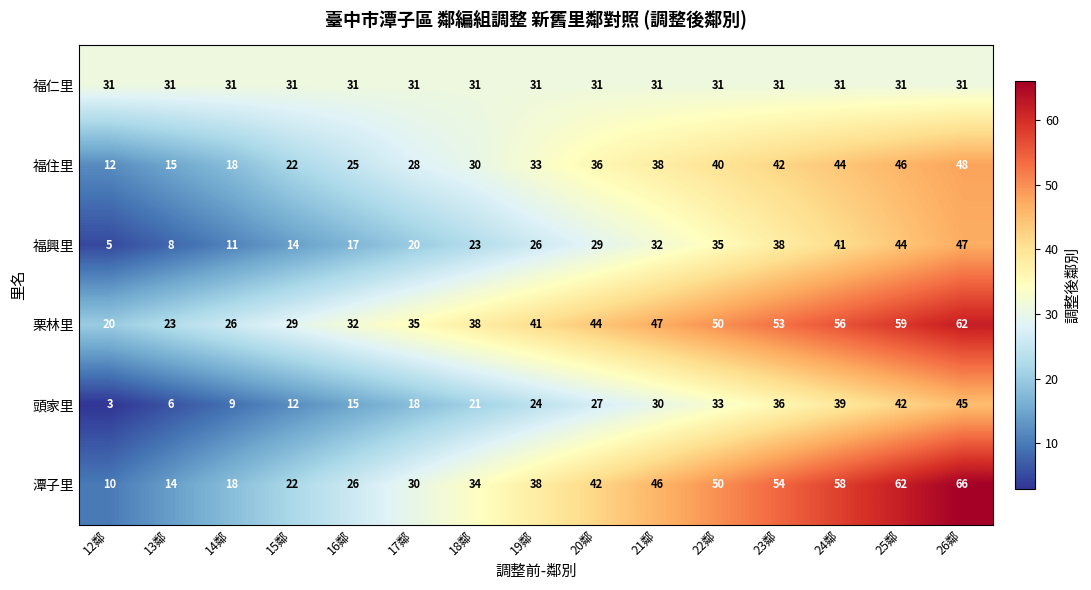

What is the highest value of the 栗林里 series?

62